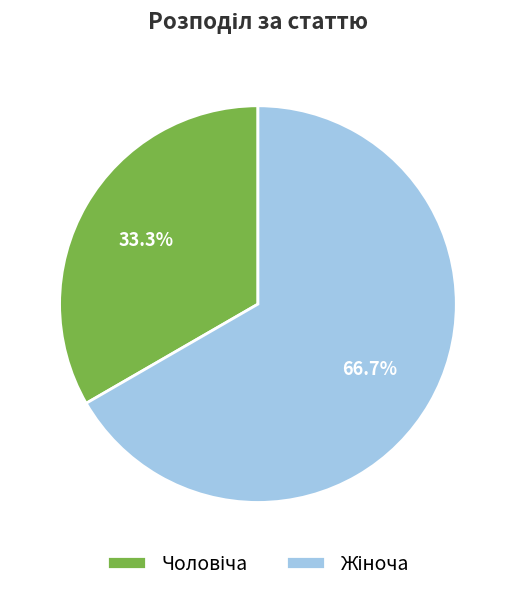

Does any single category account for the majority?

Yes